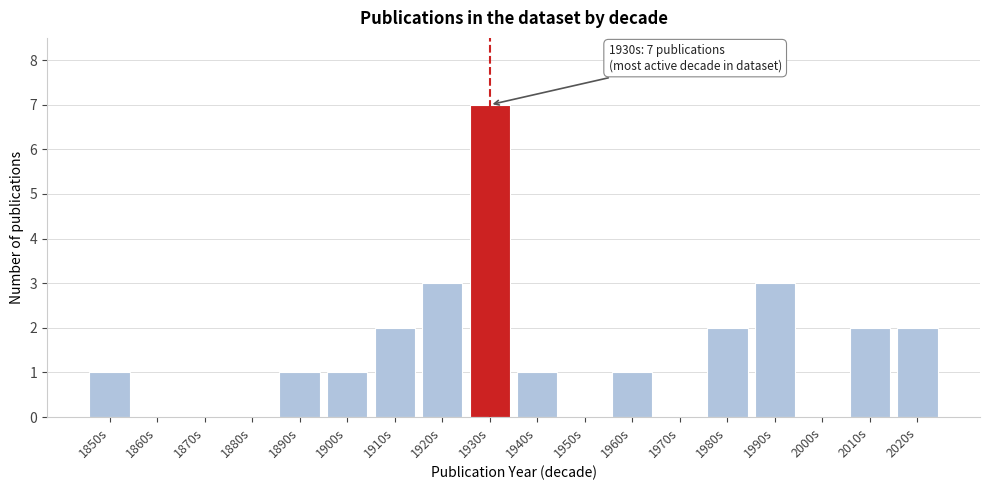

Reading right to left, extract all data points from this chart.

2020s=2	2010s=2	2000s=0	1990s=3	1980s=2	1970s=0	1960s=1	1950s=0	1940s=1	1930s=7	1920s=3	1910s=2	1900s=1	1890s=1	1880s=0	1870s=0	1860s=0	1850s=1